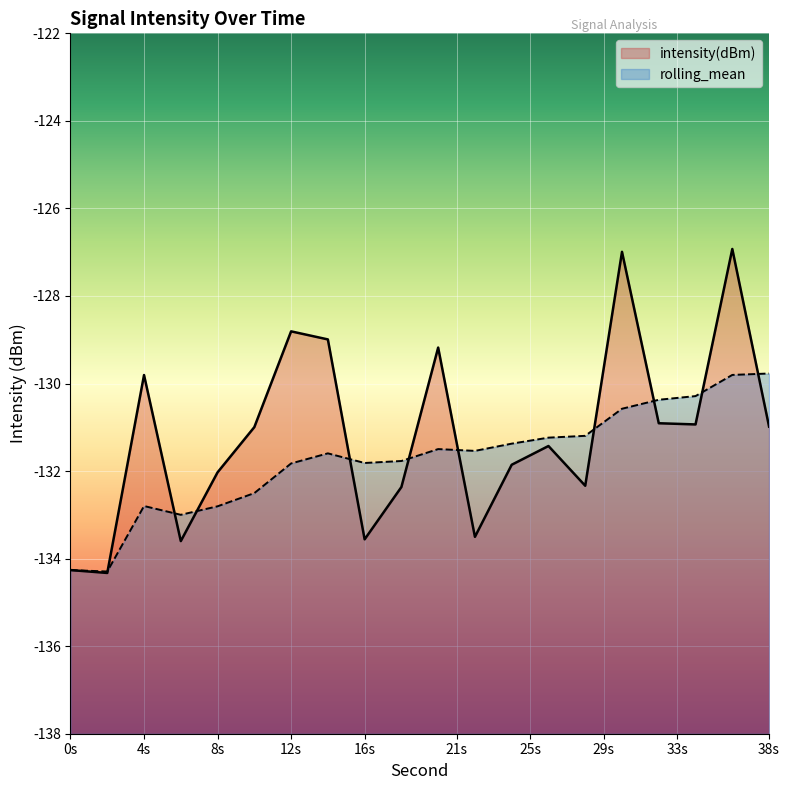

The rolling_mean series shows -55.3 at 6. True or false?

False